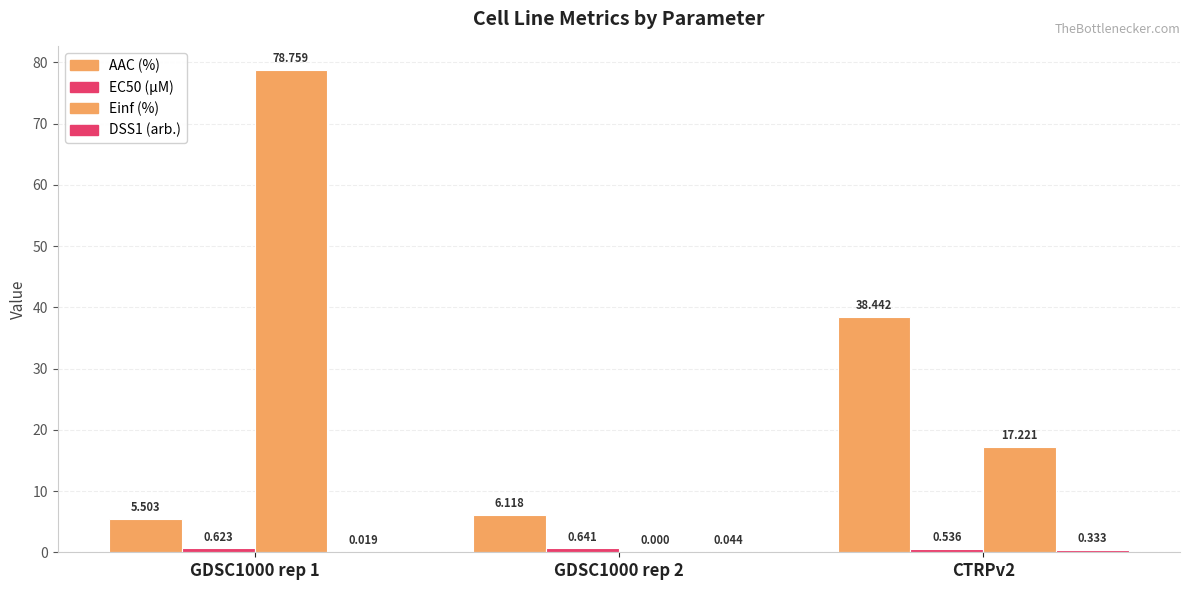

Does the chart contain stacked bars?

No